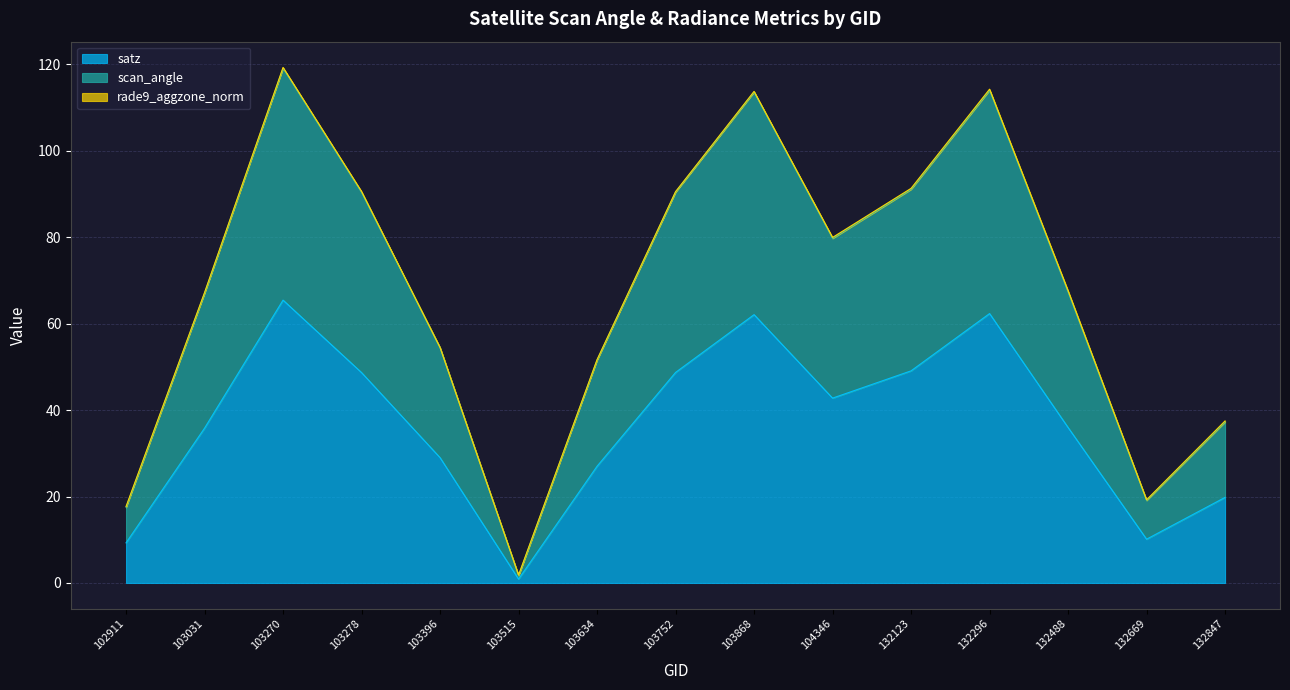

What is the highest value of the satz series?

65.4